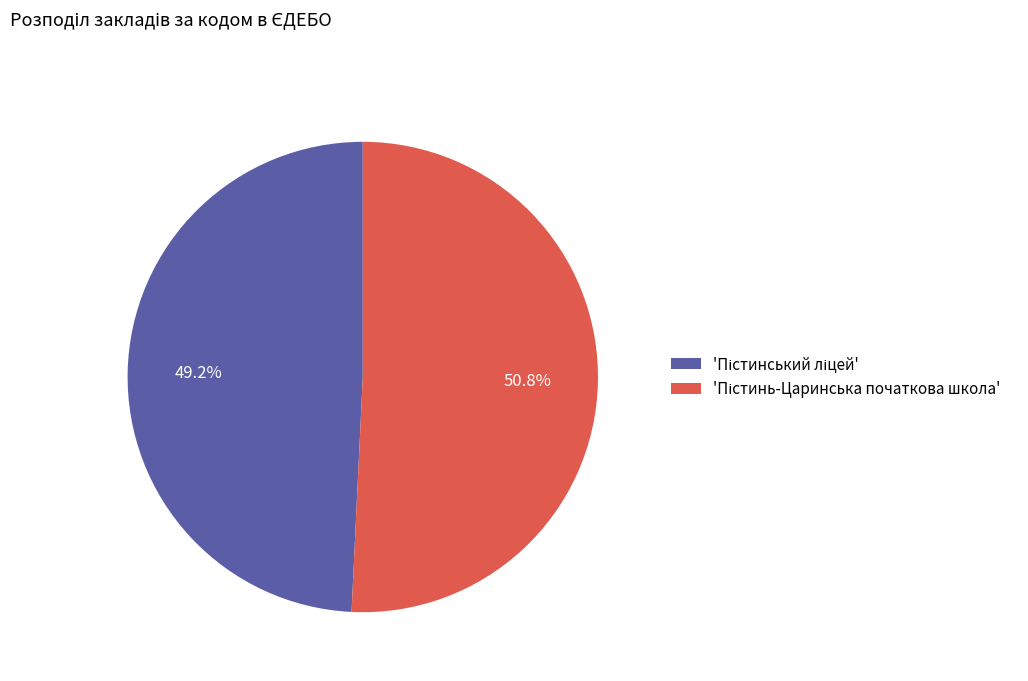

How many slices are in this pie chart?

2